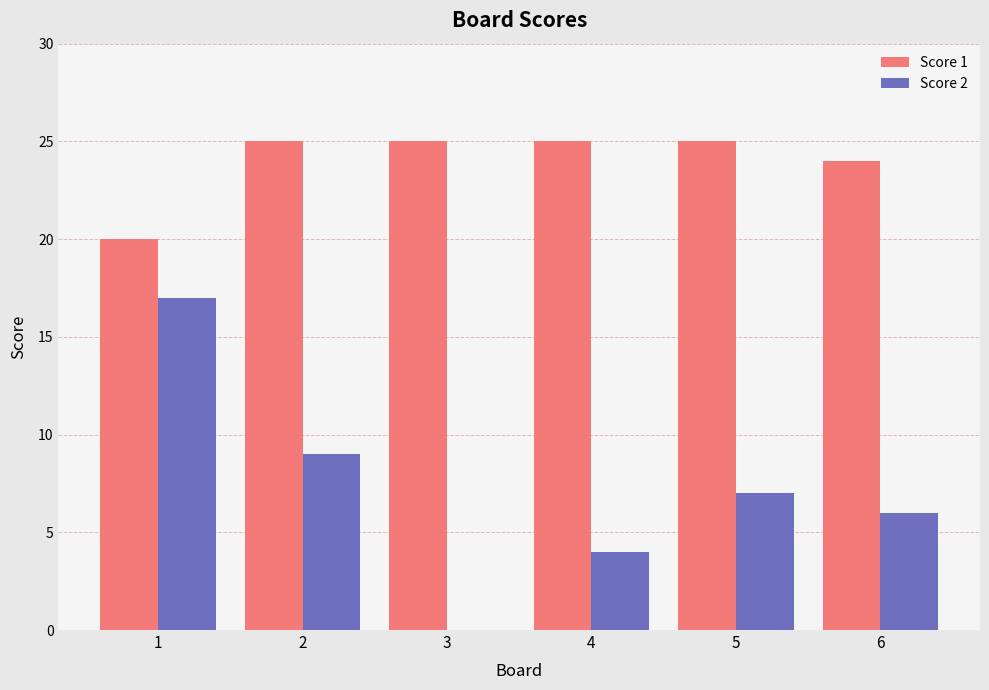

Between 3 and 5, which series saw the biggest shift?

Score 2